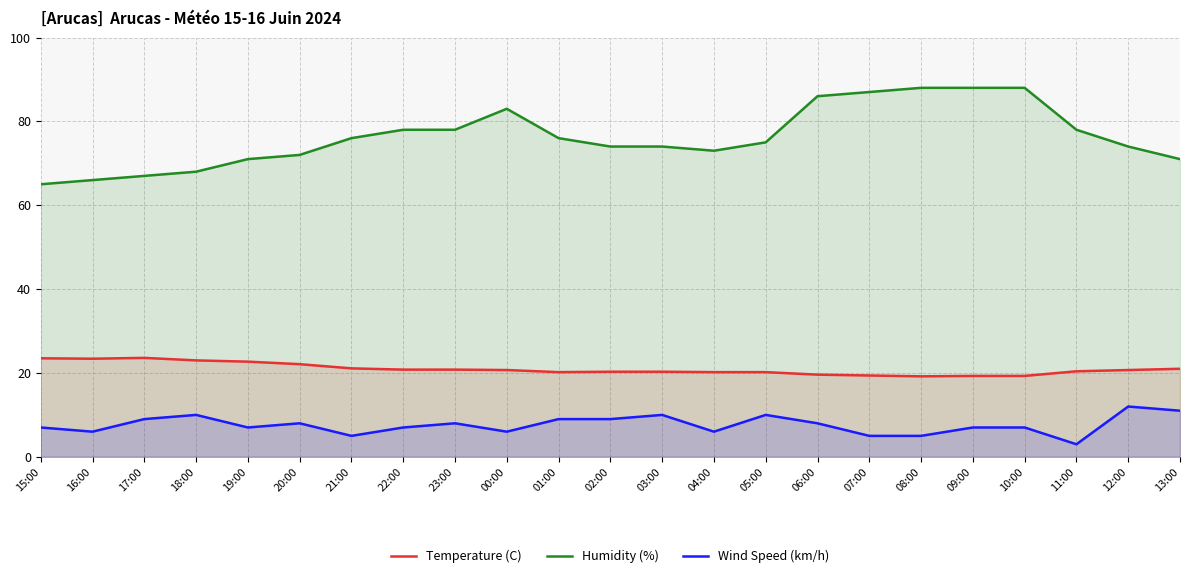

Count the number of data series in this chart.

3